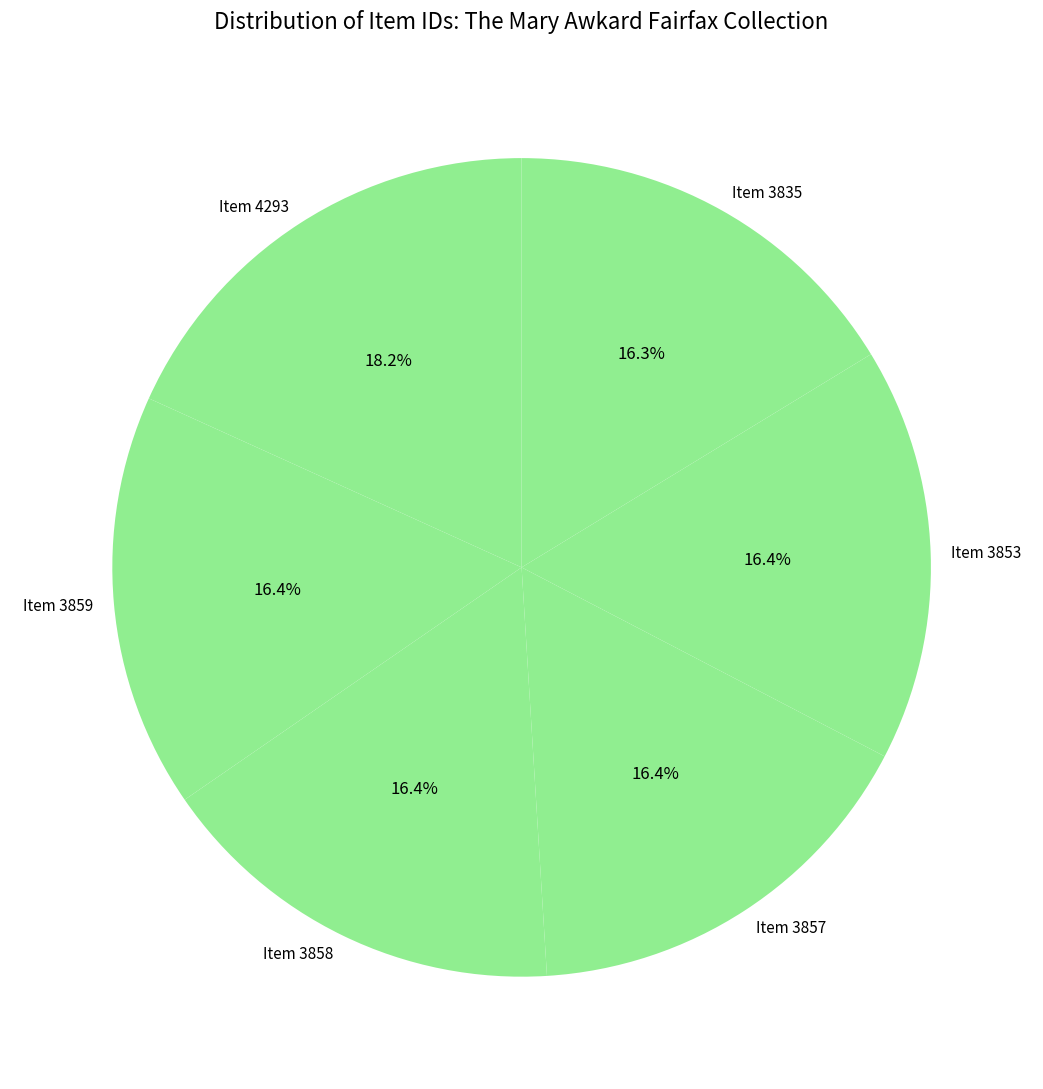

Is it true that Item 3859 is 24% of the pie?

False